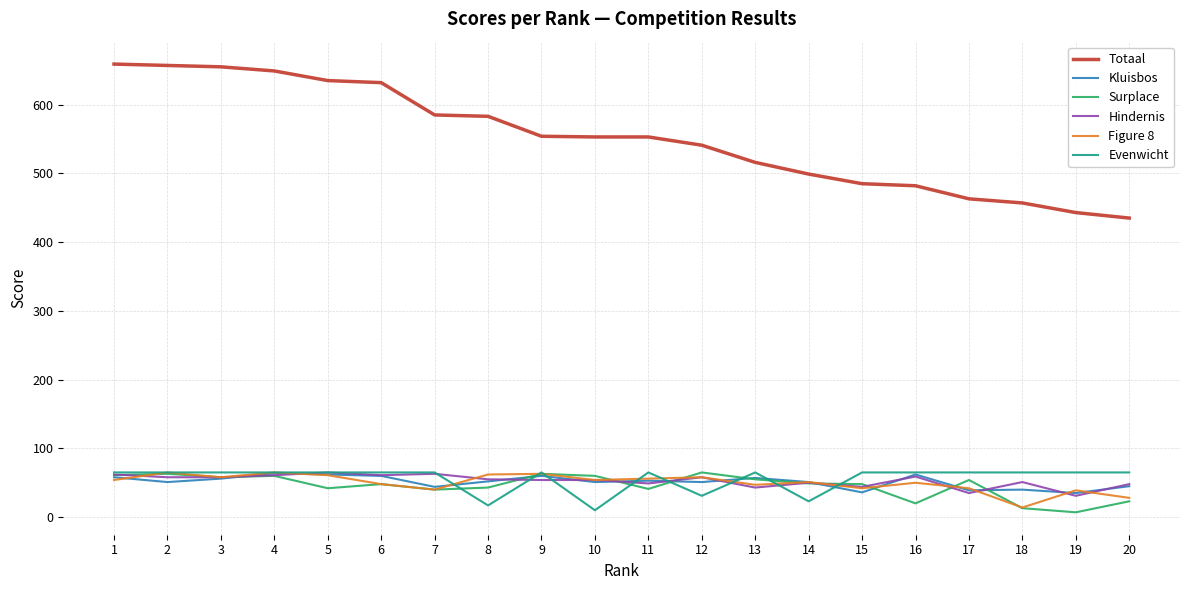

What is the difference between the second highest and second lowest values in the Hindernis series?

28